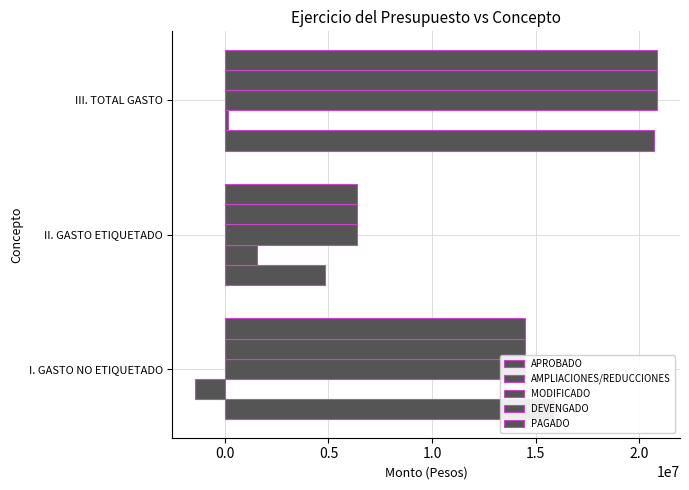

How many categories are shown in the chart?

3